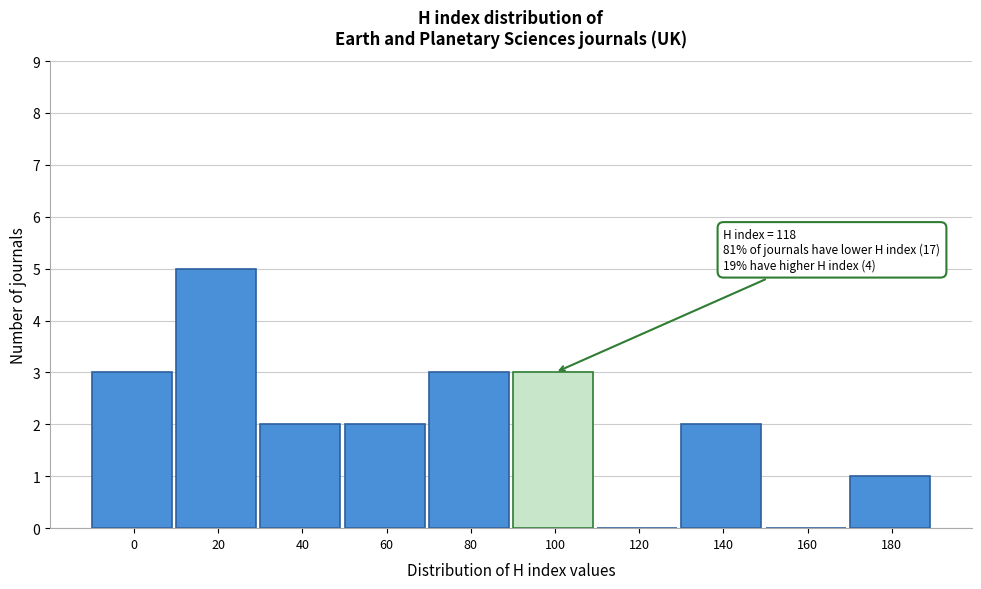

Reading left to right, extract all data points from this chart.

0=3	20=5	40=2	60=2	80=3	100=3	120=0	140=2	160=0	180=1